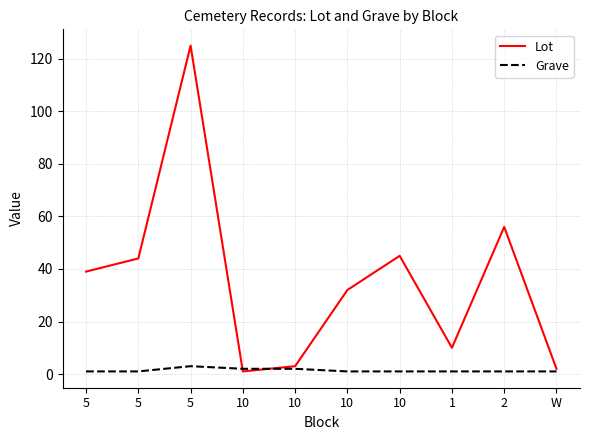

Does the chart have visible grid lines?

Yes